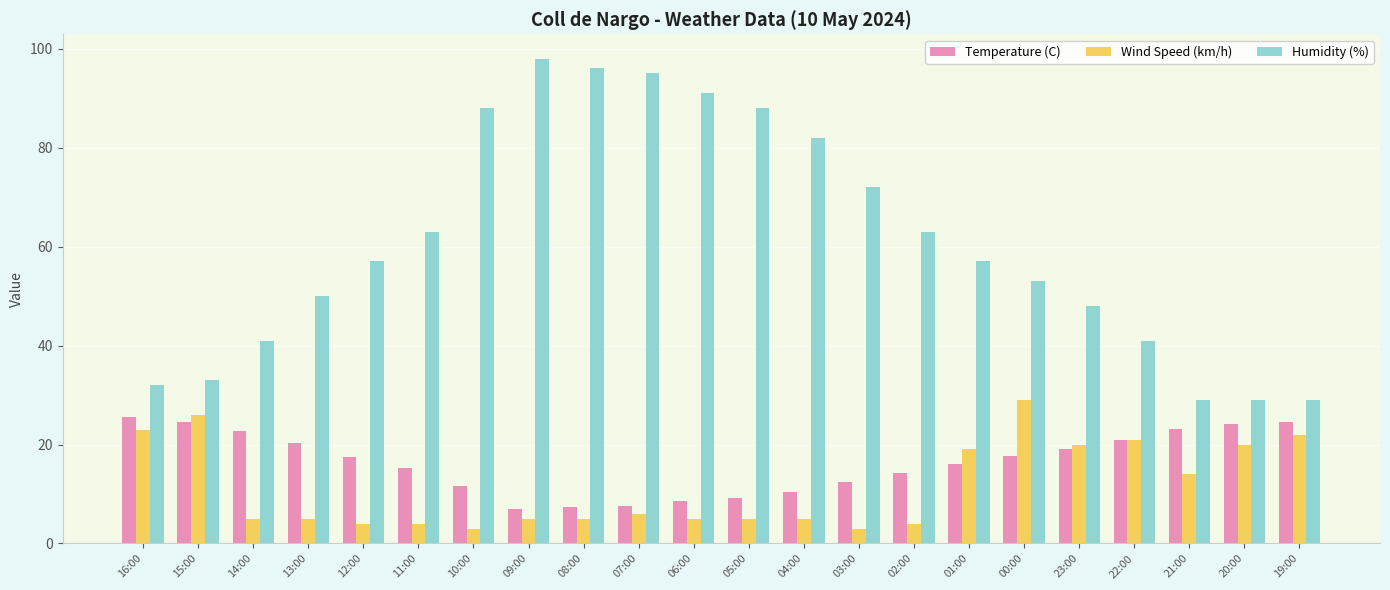

What is the greatest value displayed?

98.0